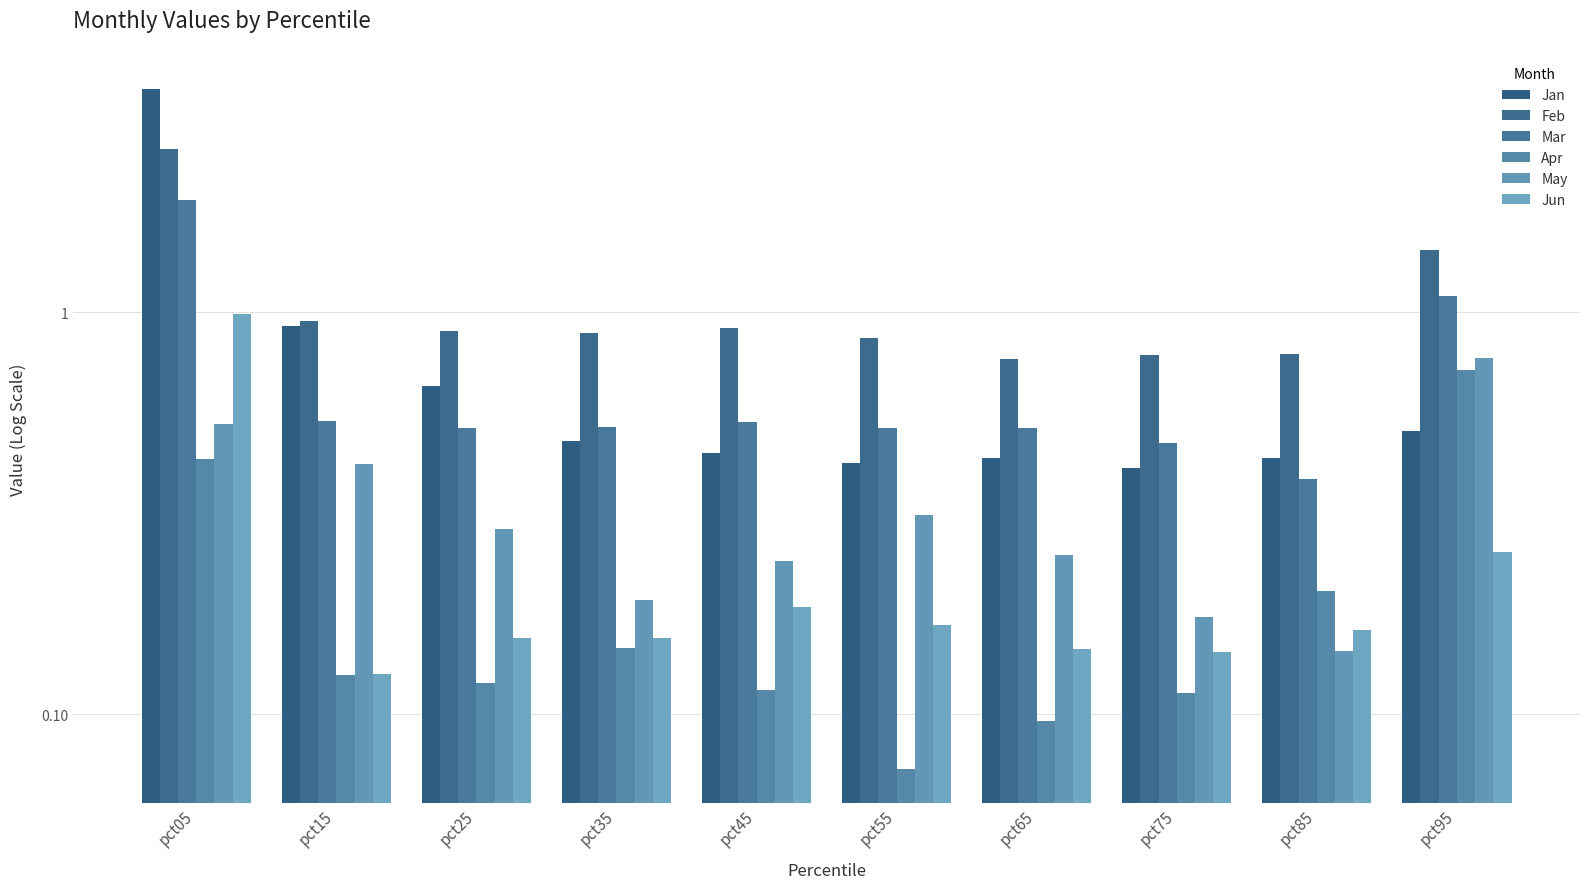

What are all the series names shown in the legend?

Jan, Feb, Mar, Apr, May, Jun